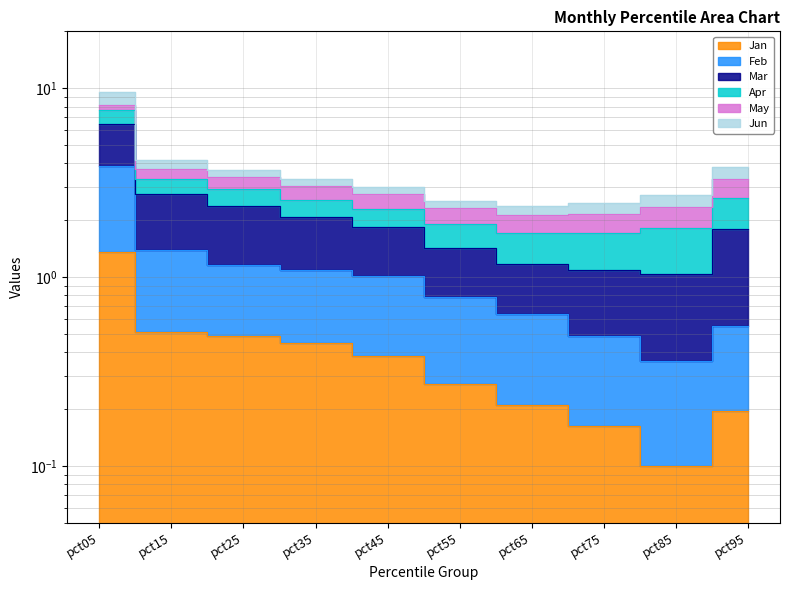

What is the spread (max minus min) of values at pct55?

2.1